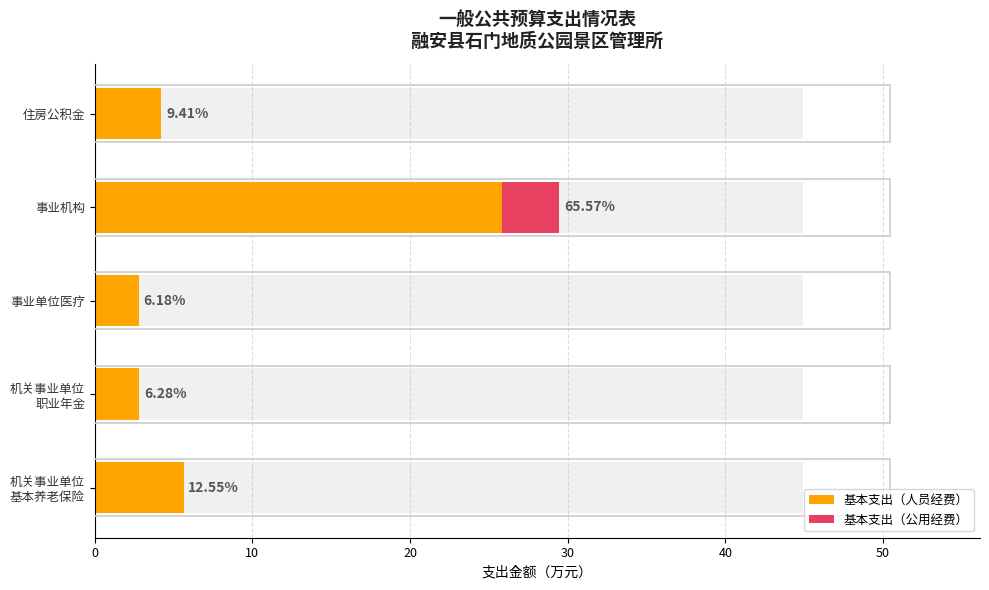

What is the value of the 基本支出（人员经费） bar at the 2nd from the left?

2.8